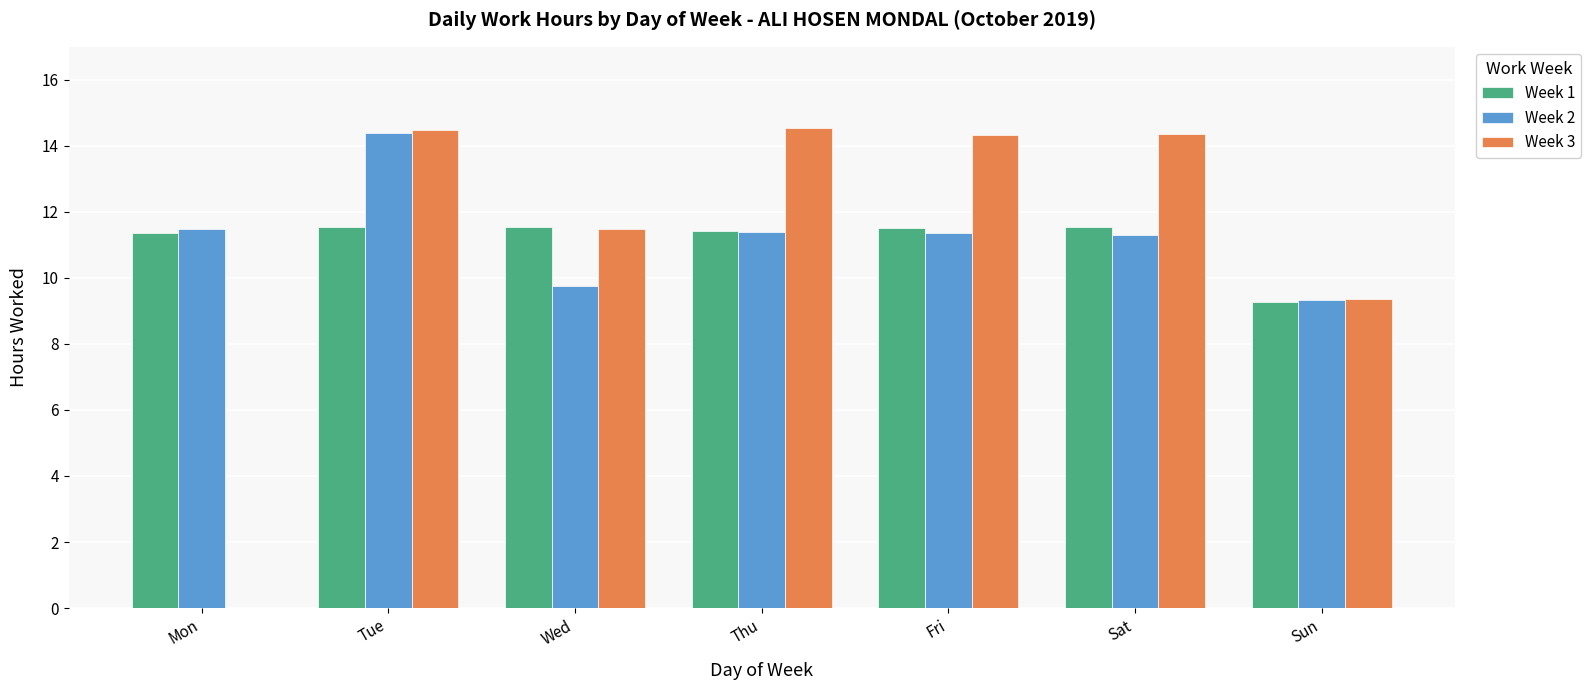

True or false: Week 1 has a value of 15.4 at Sat.

False